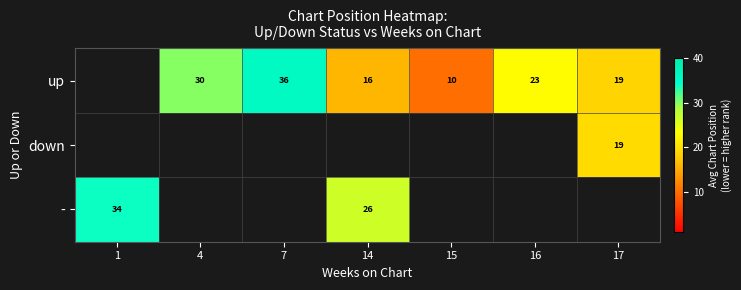

The - series shows 34 at 1. True or false?

True